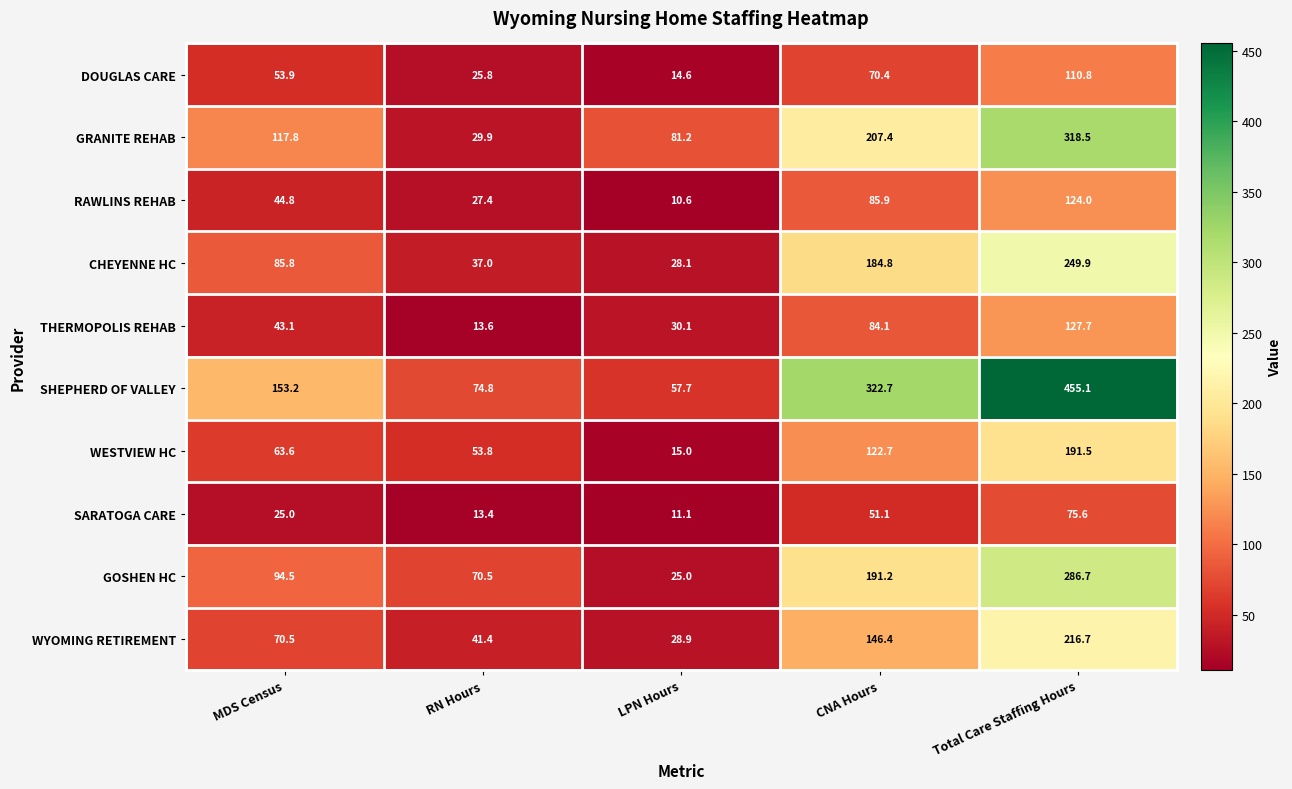

Is it true that WESTVIEW HC equals 122.7 at CNA Hours?

True